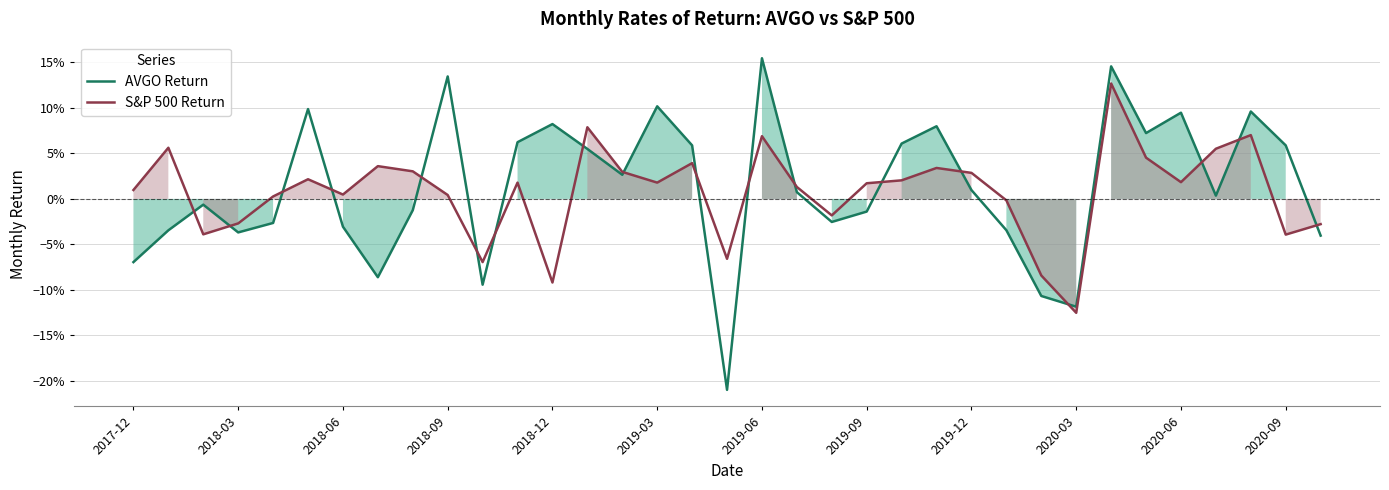

What are all the series names shown in the legend?

AVGO Return, S&P 500 Return